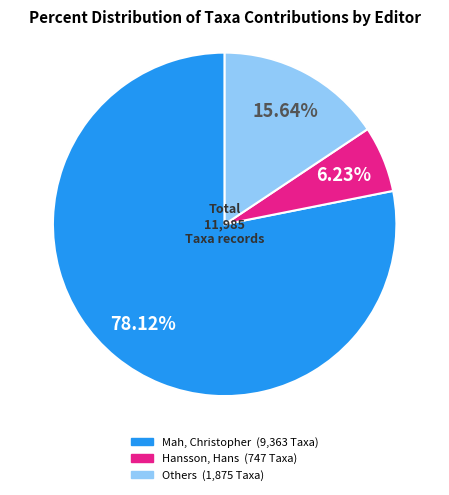

Does any single category account for the majority?

Yes